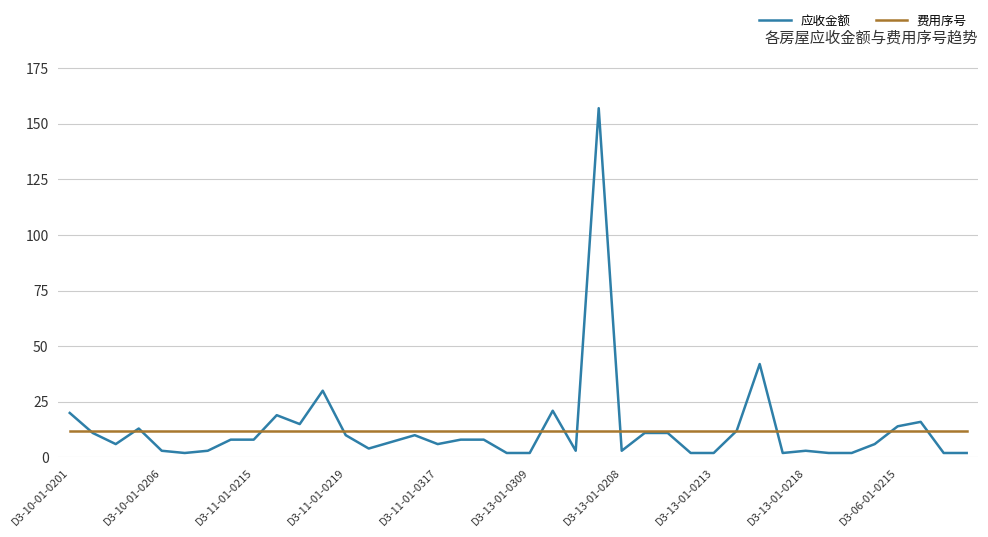

What is the highest value of the 费用序号 series?

12